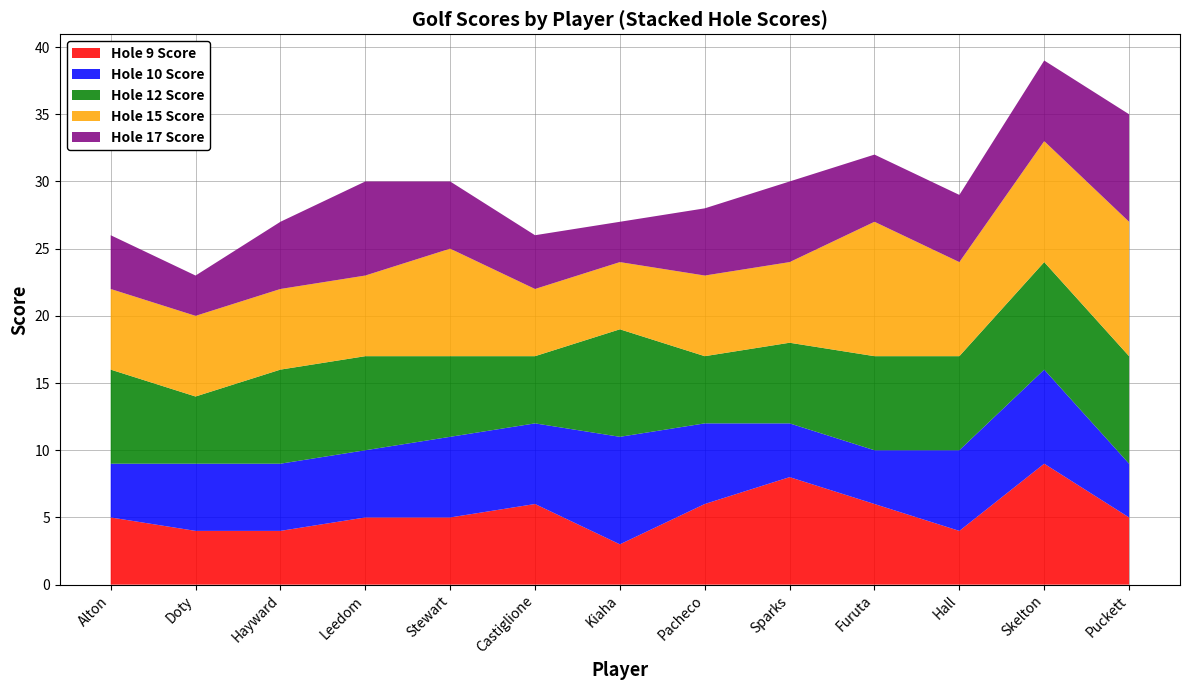

The Hole 9 Score series shows 4 at Doty. True or false?

True